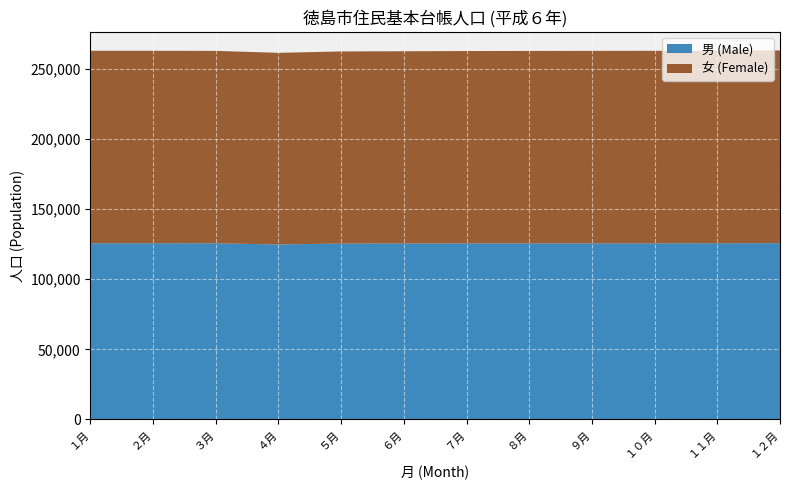

Reading left to right, list all the values displayed in this chart.

男 (Male): １月=125577	２月=125592	３月=125552	４月=124766	５月=125404	６月=125430	７月=125499	８月=125503	９月=125539	１０月=125546	１１月=125592	１２月=125670
女 (Female): １月=137258	２月=137250	３月=137220	４月=136614	５月=136967	６月=137076	７月=137158	８月=137209	９月=137250	１０月=137275	１１月=137335	１２月=137422